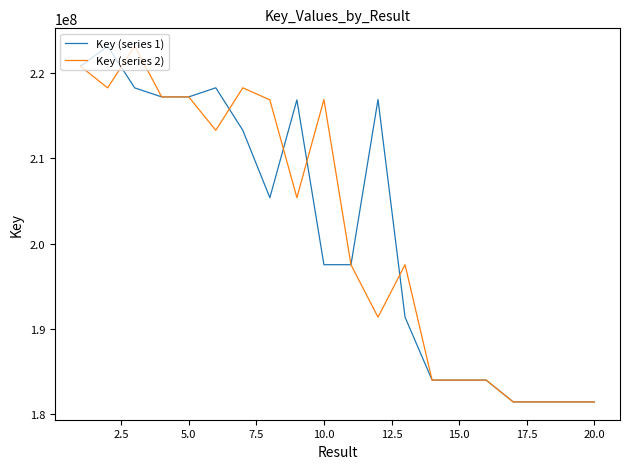

What is the greatest value displayed?

223186302